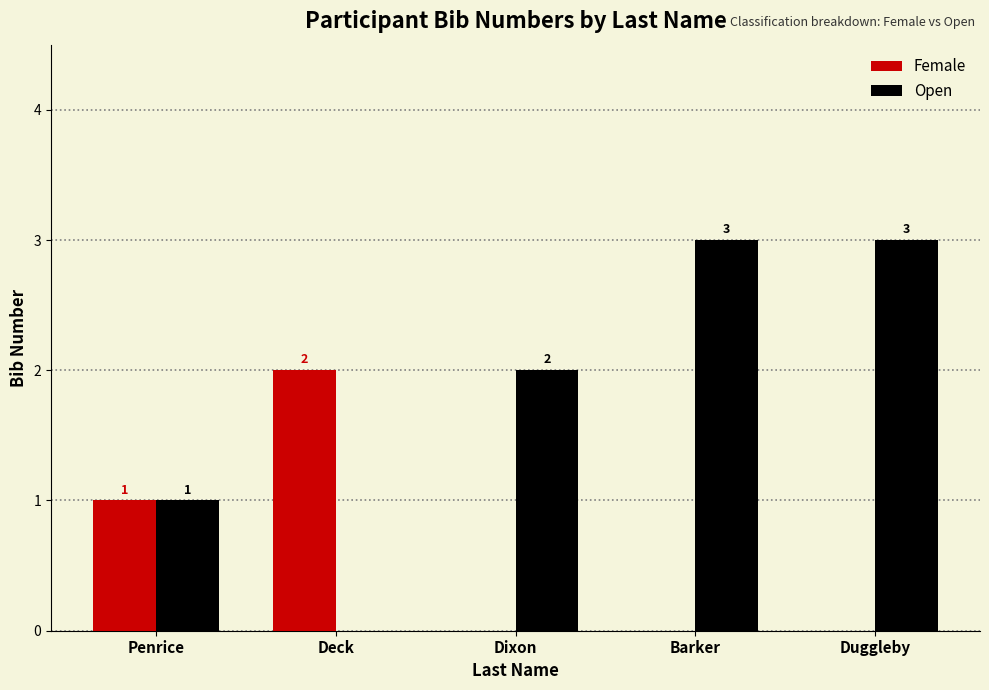

Is the value of Female at Dixon greater than the value of Open at Barker?

No